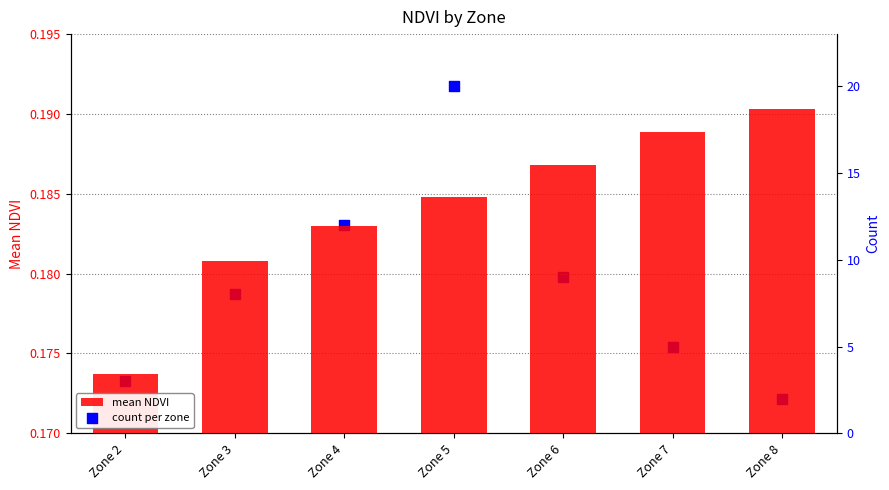

Which series contains the lowest Y value?

mean NDVI